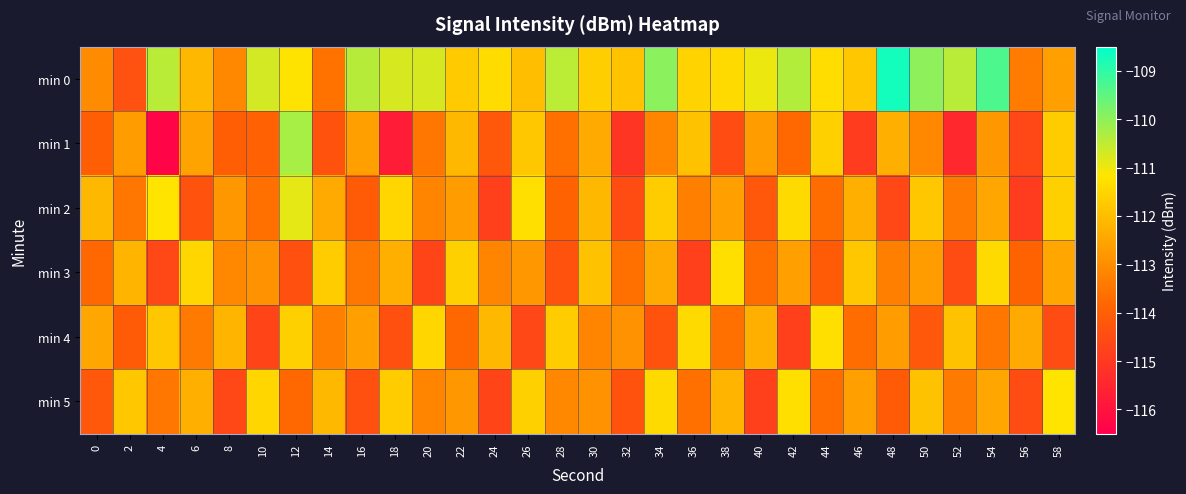

At which category is the sum across all series the highest?

54